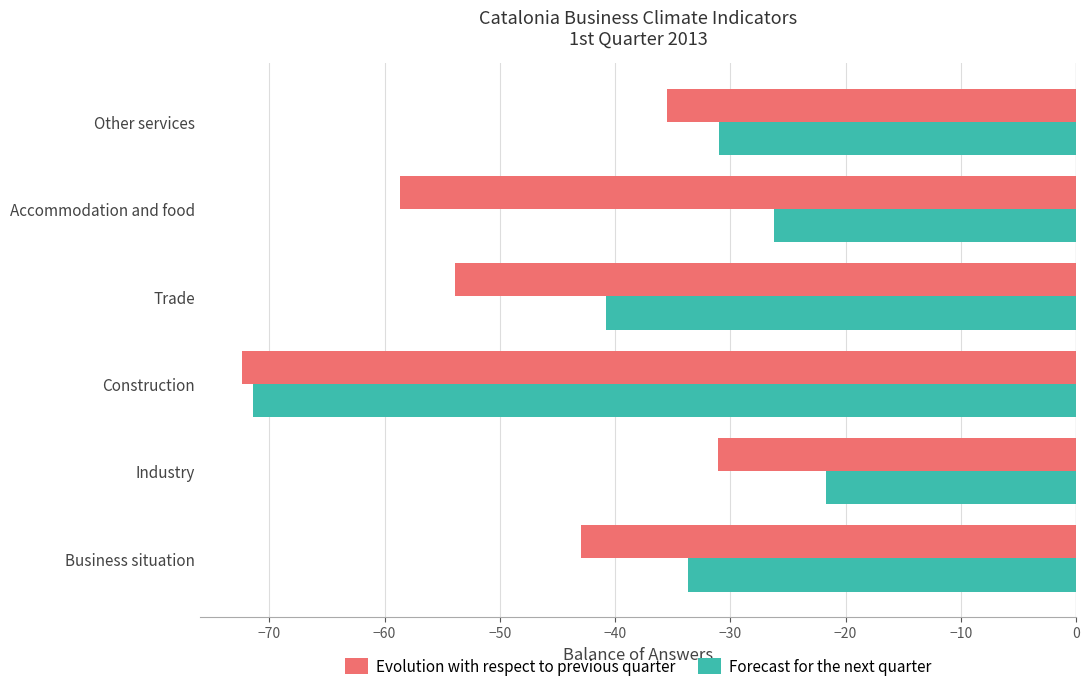

Is it true that Forecast for the next quarter equals -33.7 at Business situation?

True